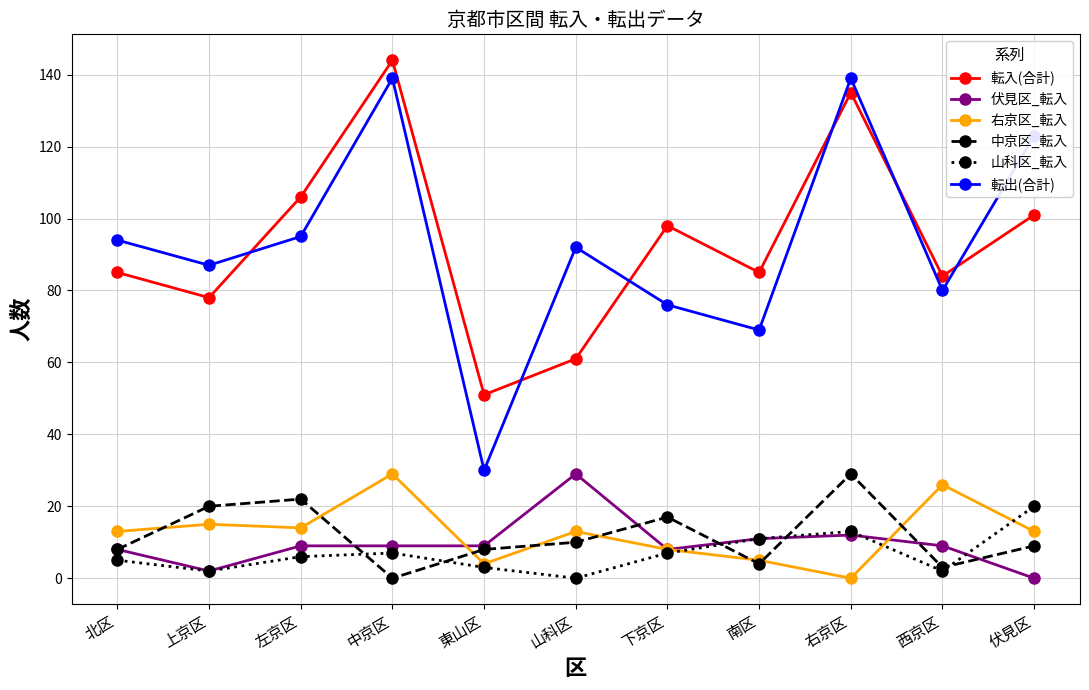

How many lines are shown in the chart?

6